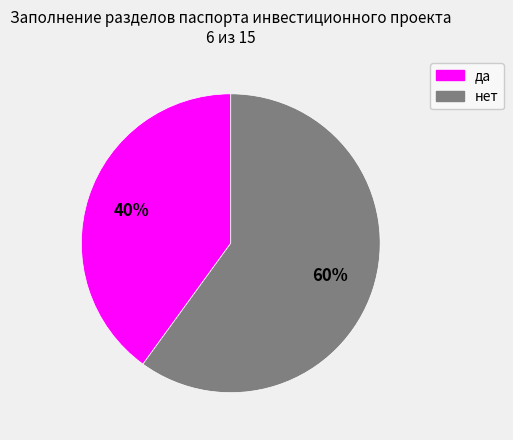

To the nearest percent, what portion does нет represent?

60%